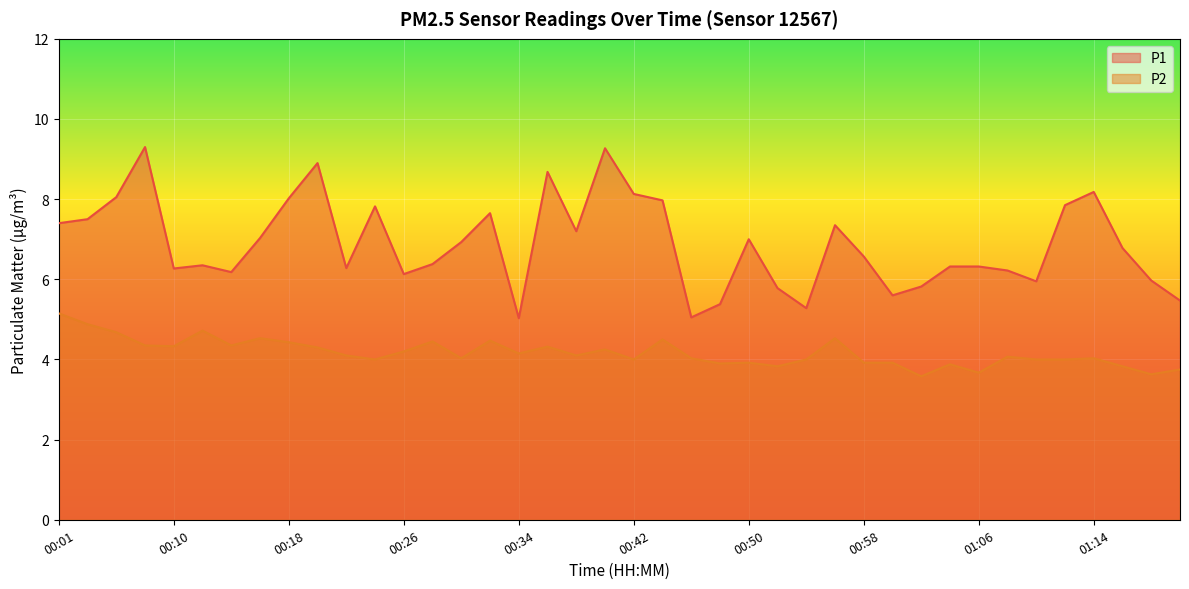

How many lines are shown in the chart?

2